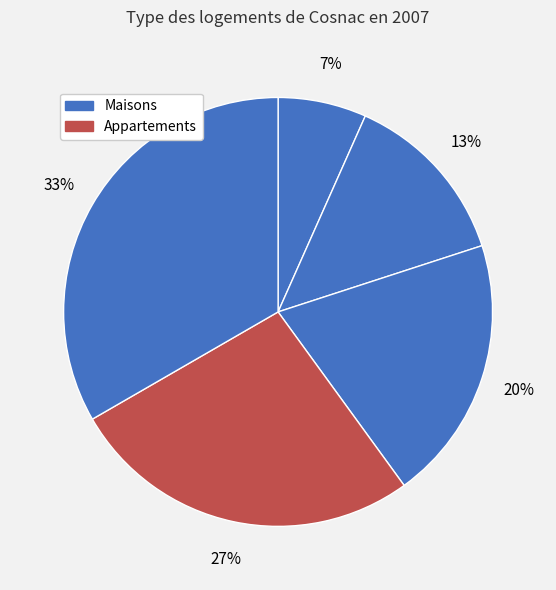

Count the number of slices in the pie.

5